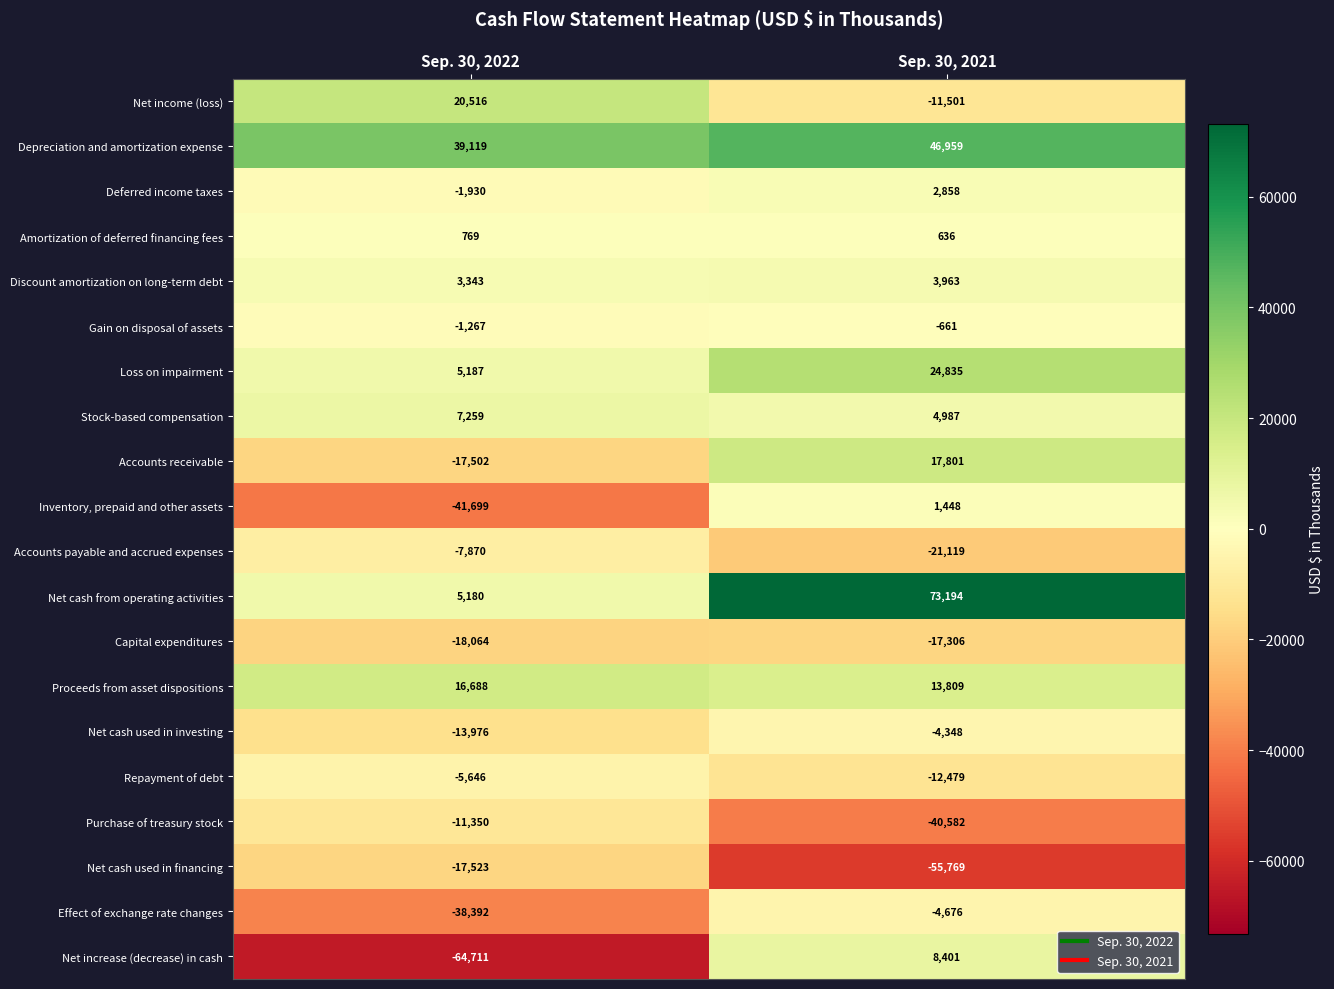

Read the Net cash from operating activities value at Sep. 30, 2021, to the nearest 50.

73200